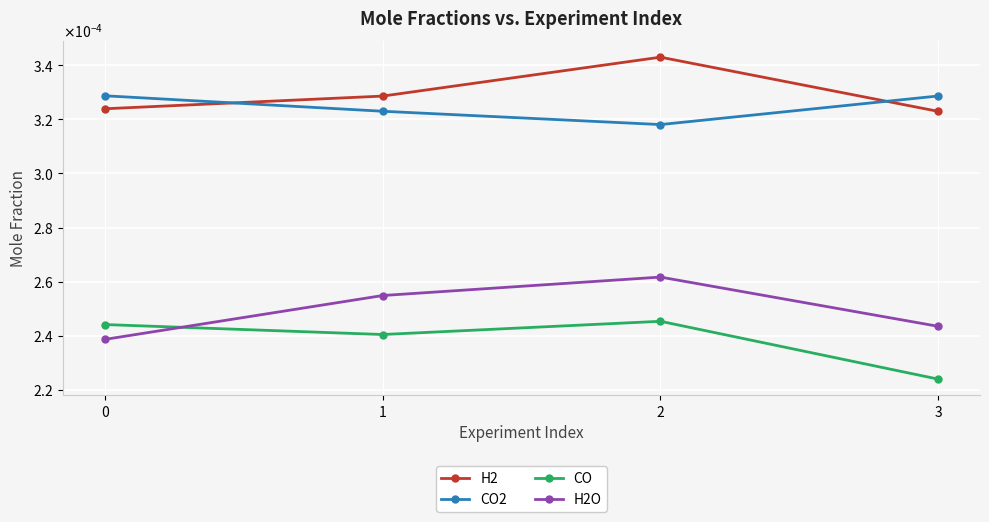

Rank the categories by CO value from lowest to highest.

3, 1, 0, 2